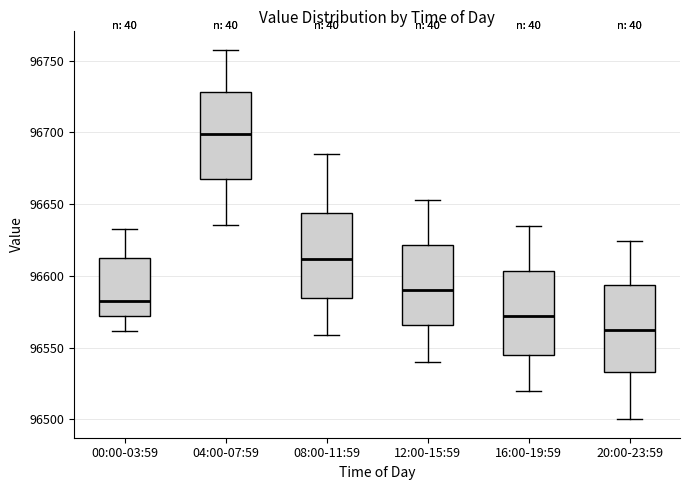

Which box has the highest median line?

04:00-07:59